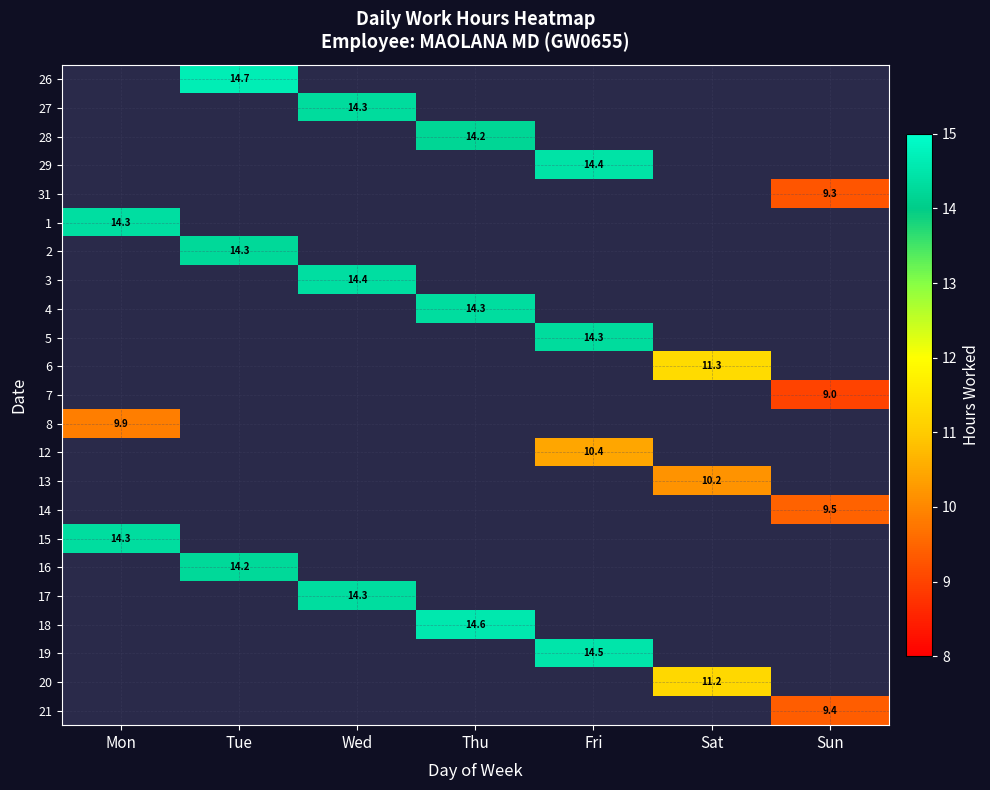

Is the value of 13 at Sun greater than the value of 16 at Fri?

No